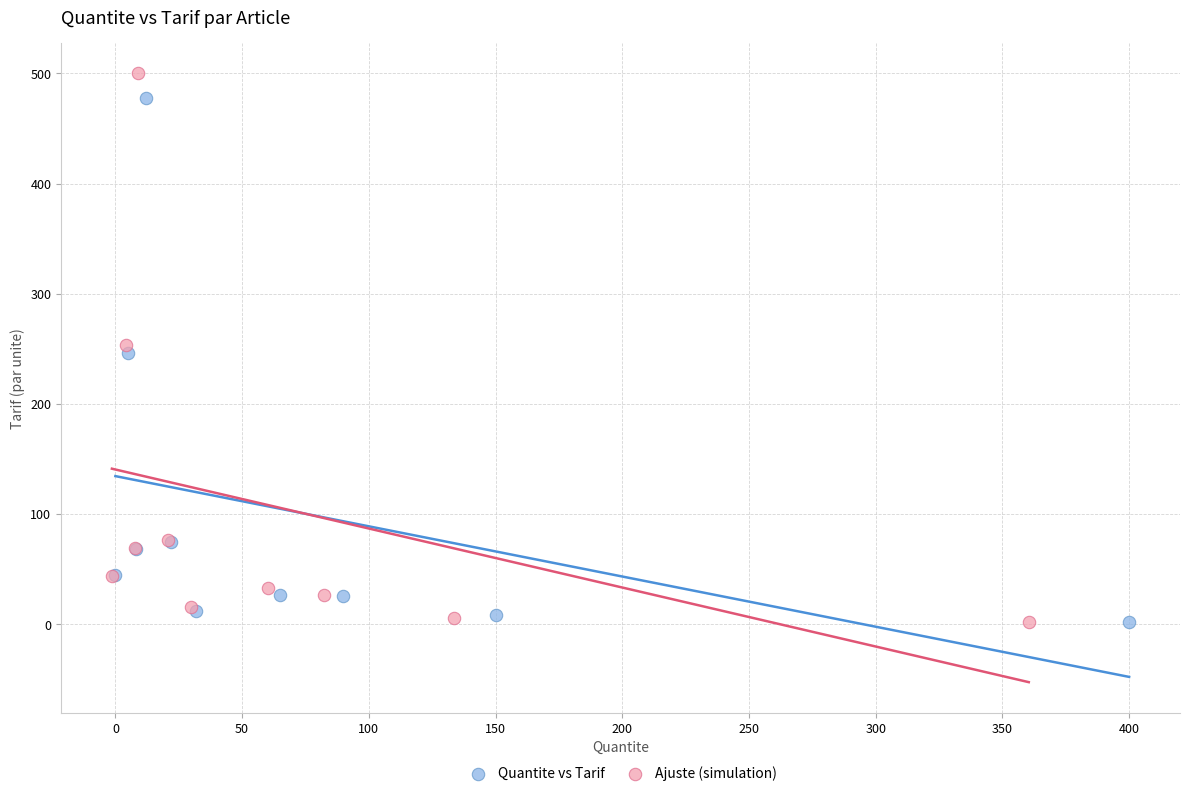

Which series has the widest spread of Y values?

Ajuste (simulation)